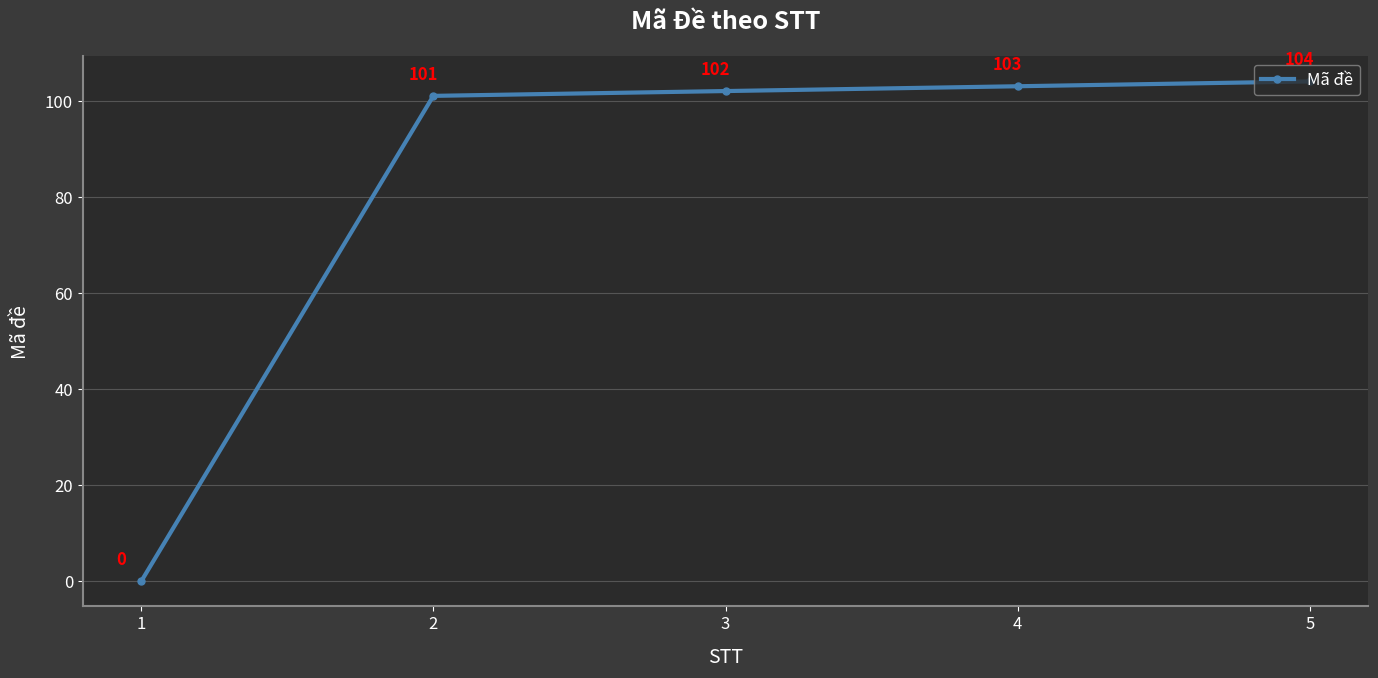

The value at 4 is 103. True or false?

True